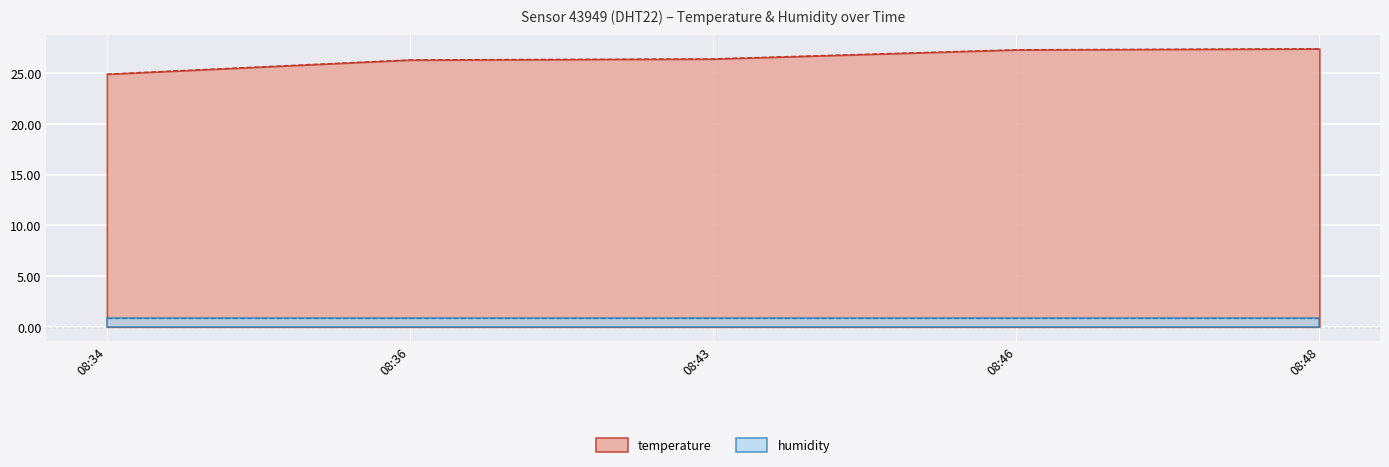

Is it true that temperature equals 16.9 at 08:36?

False